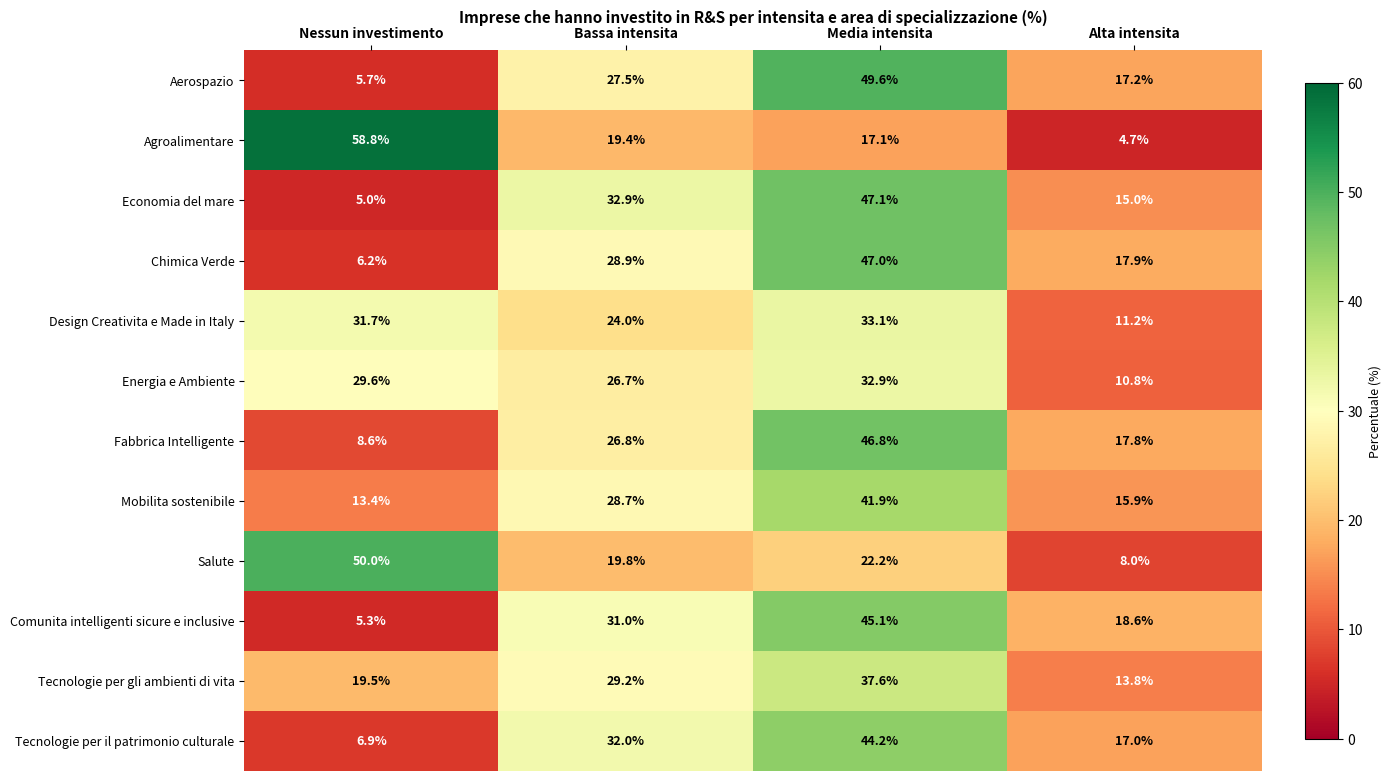

What is the sum of all Salute values?

100.0